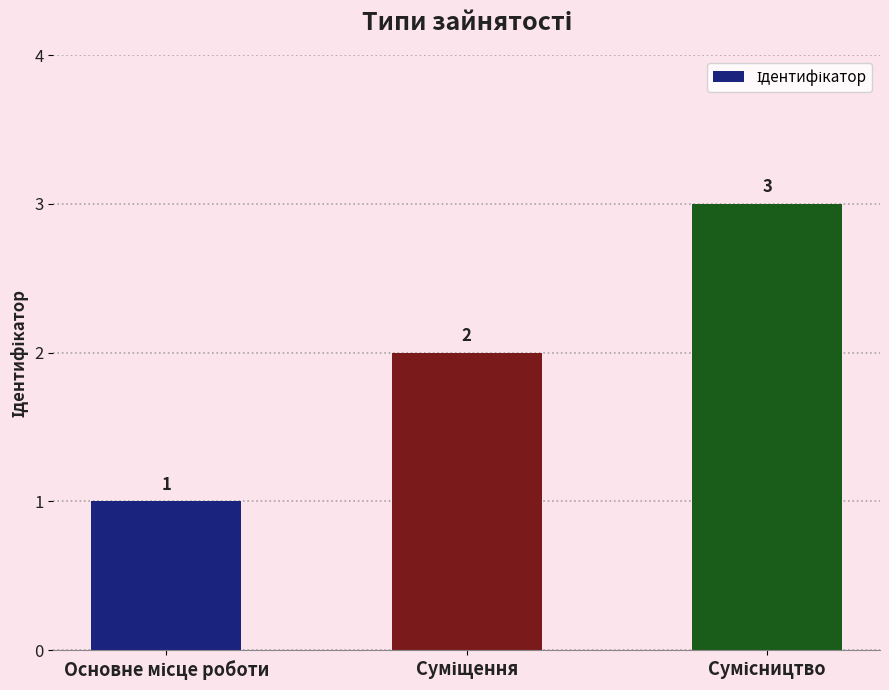

How many bars are there in total?

3